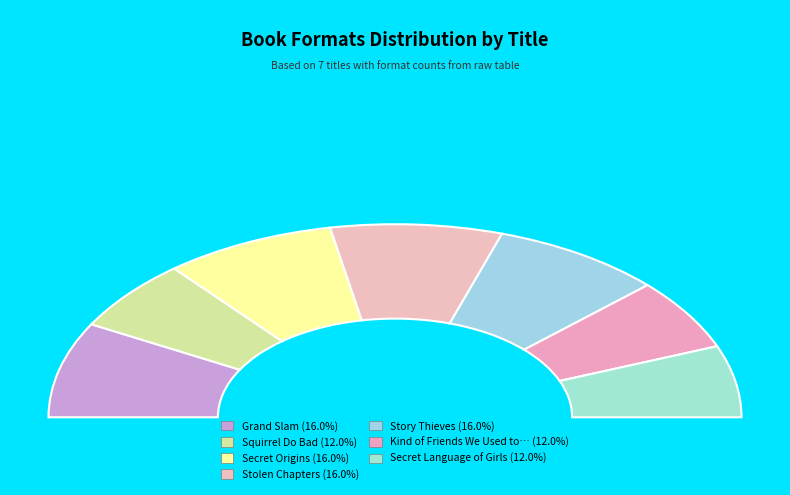

Is it true that Stolen Chapters is 16% of the pie?

True